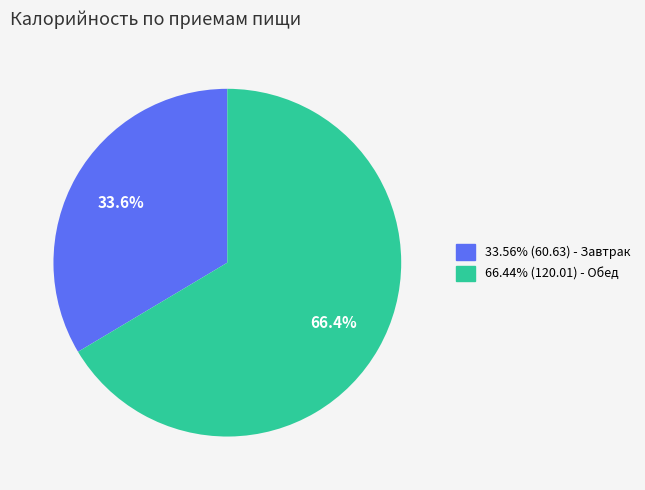

Does any single category account for the majority?

Yes